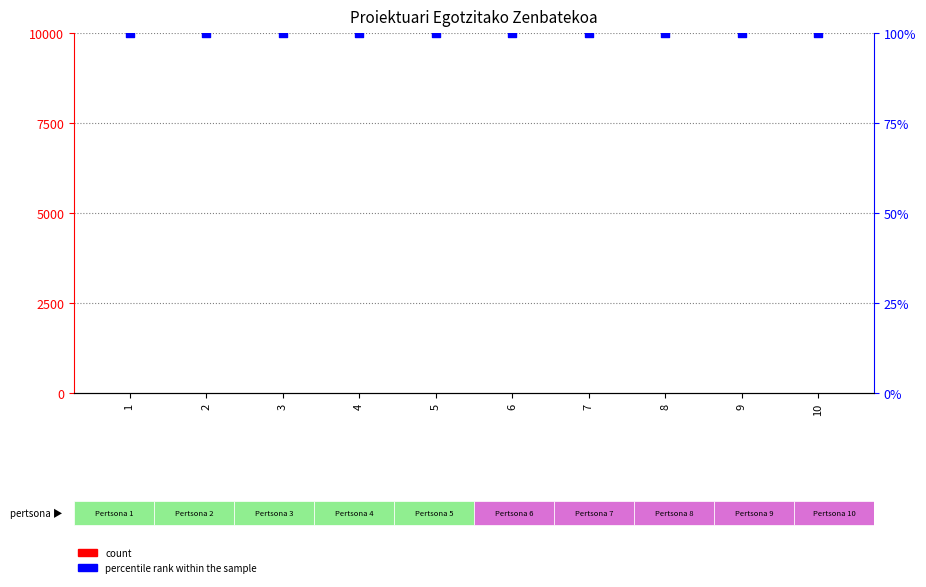

At how many categories does at least one series exceed 48?

10